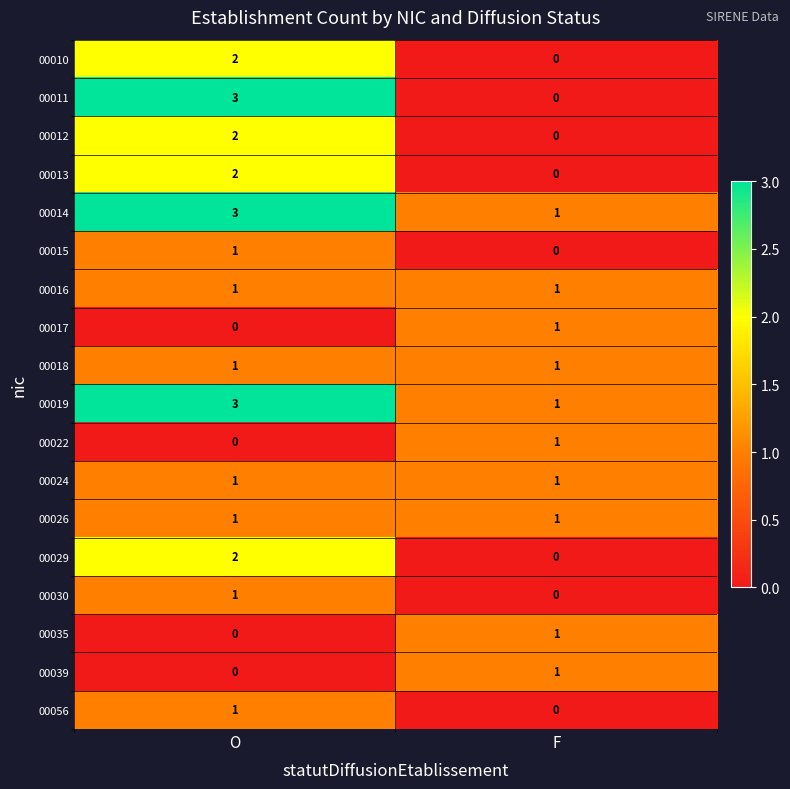

The value of 00030 at F is 0. True or false?

True